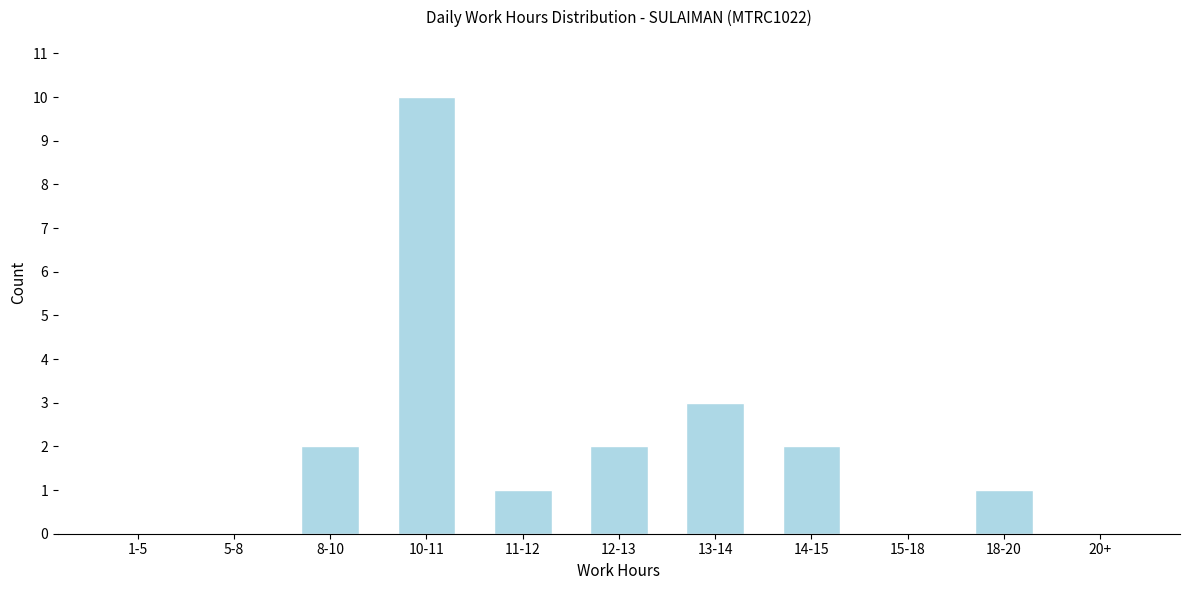

Reading left to right, extract all data points from this chart.

1-5=0	5-8=0	8-10=2	10-11=10	11-12=1	12-13=2	13-14=3	14-15=2	15-18=0	18-20=1	20+=0